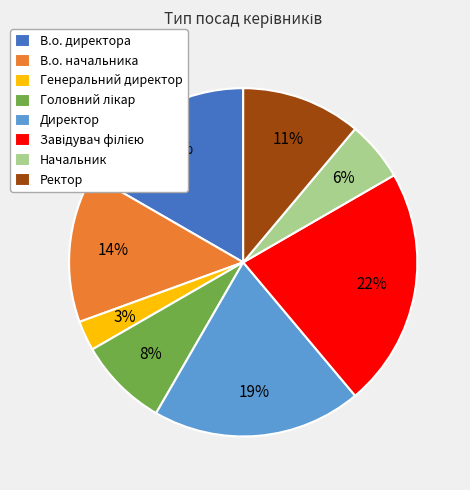

Does В.о. директора represent more than half of the total?

No